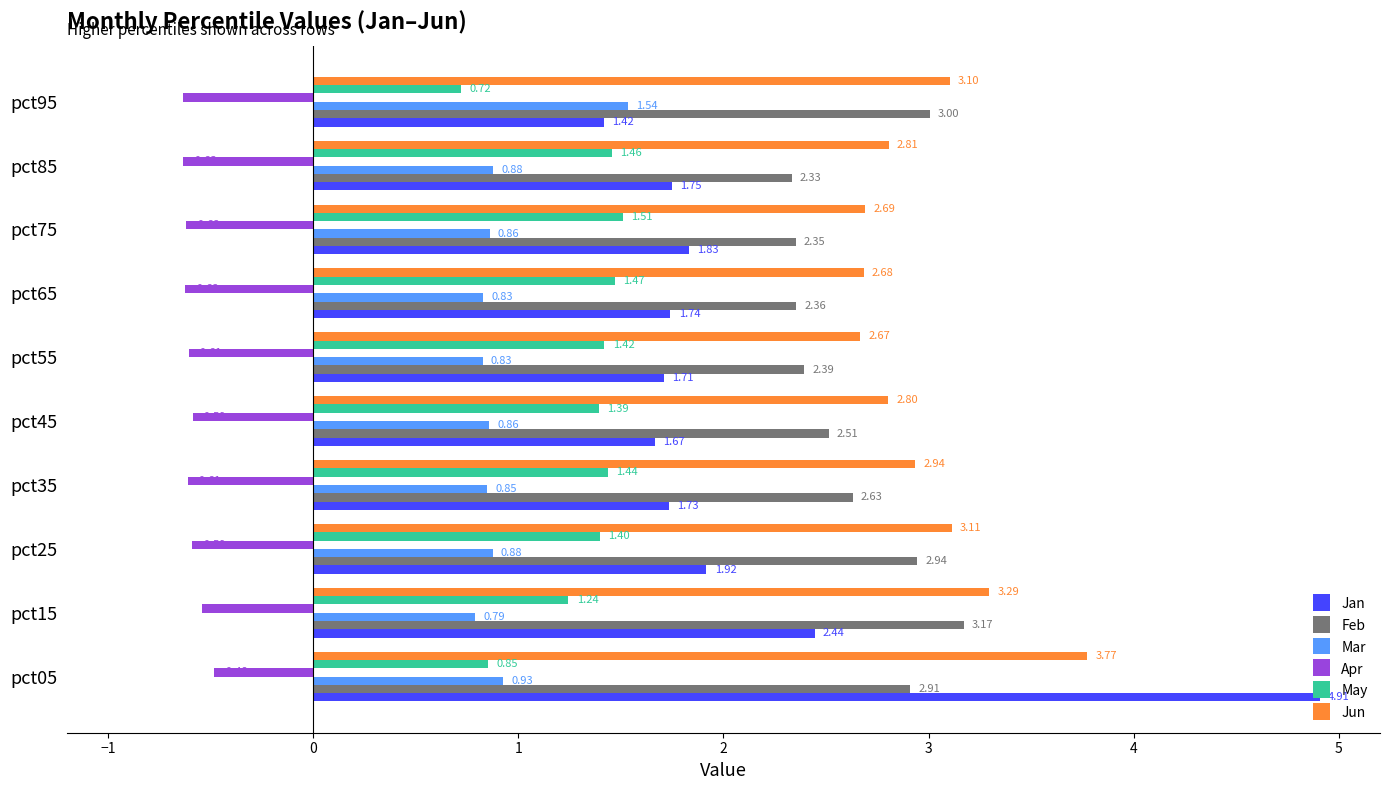

Between pct05 and pct45, which series saw the biggest shift?

Jan